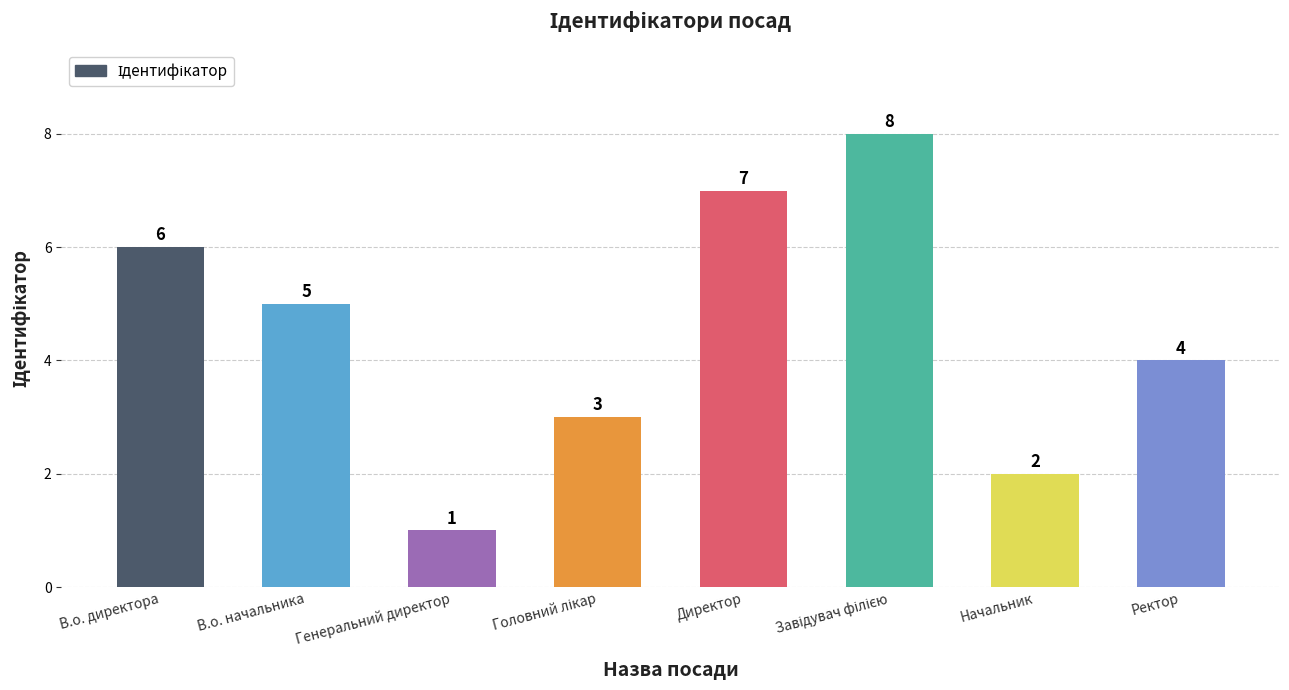

Are the bars horizontal?

No